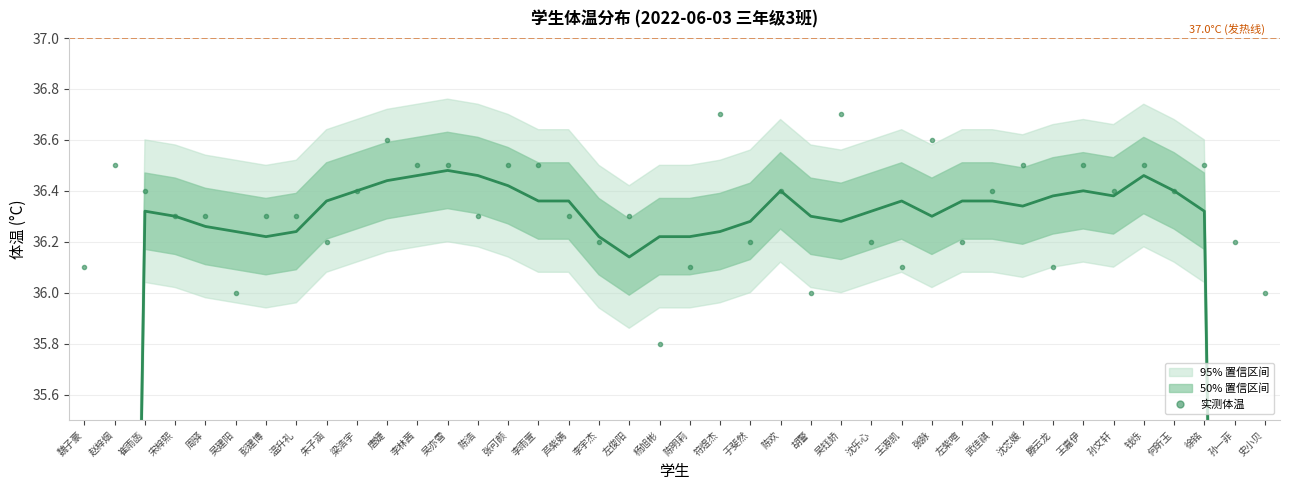

What position from the left is 温升礼?

8